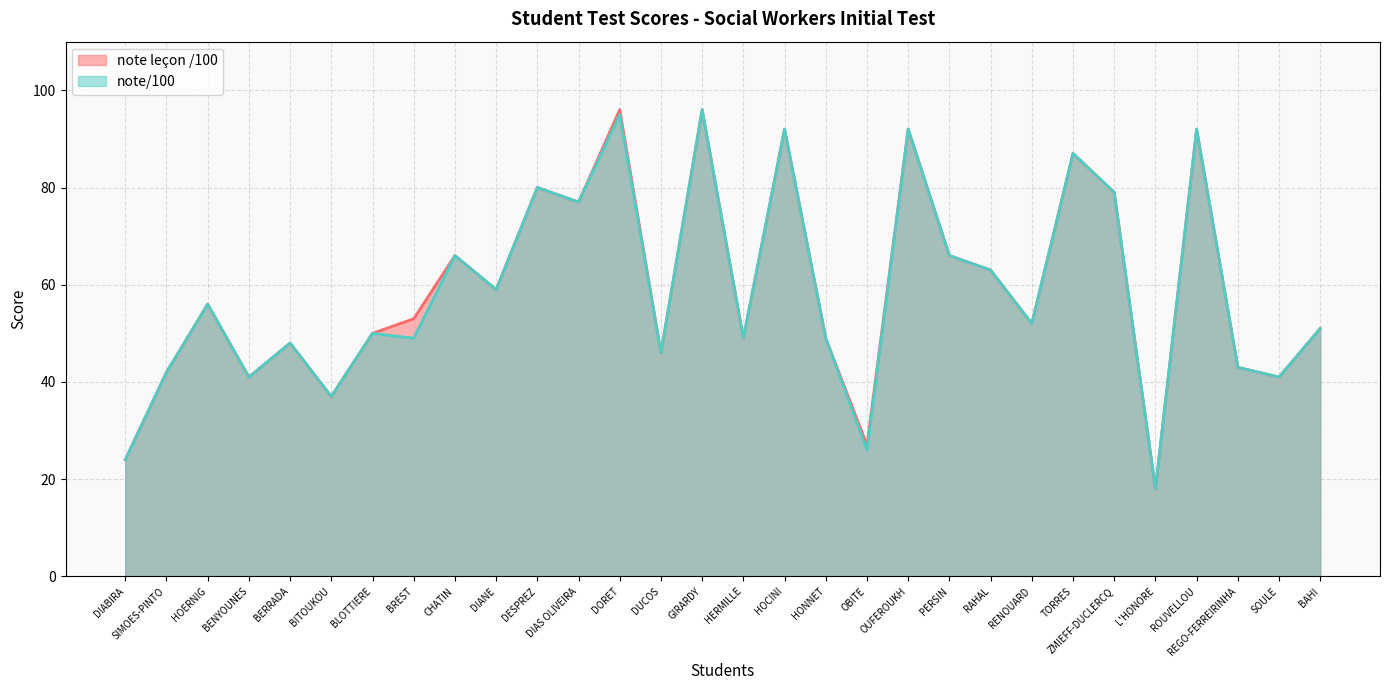

What is the average value of the note leçon /100 series?

59